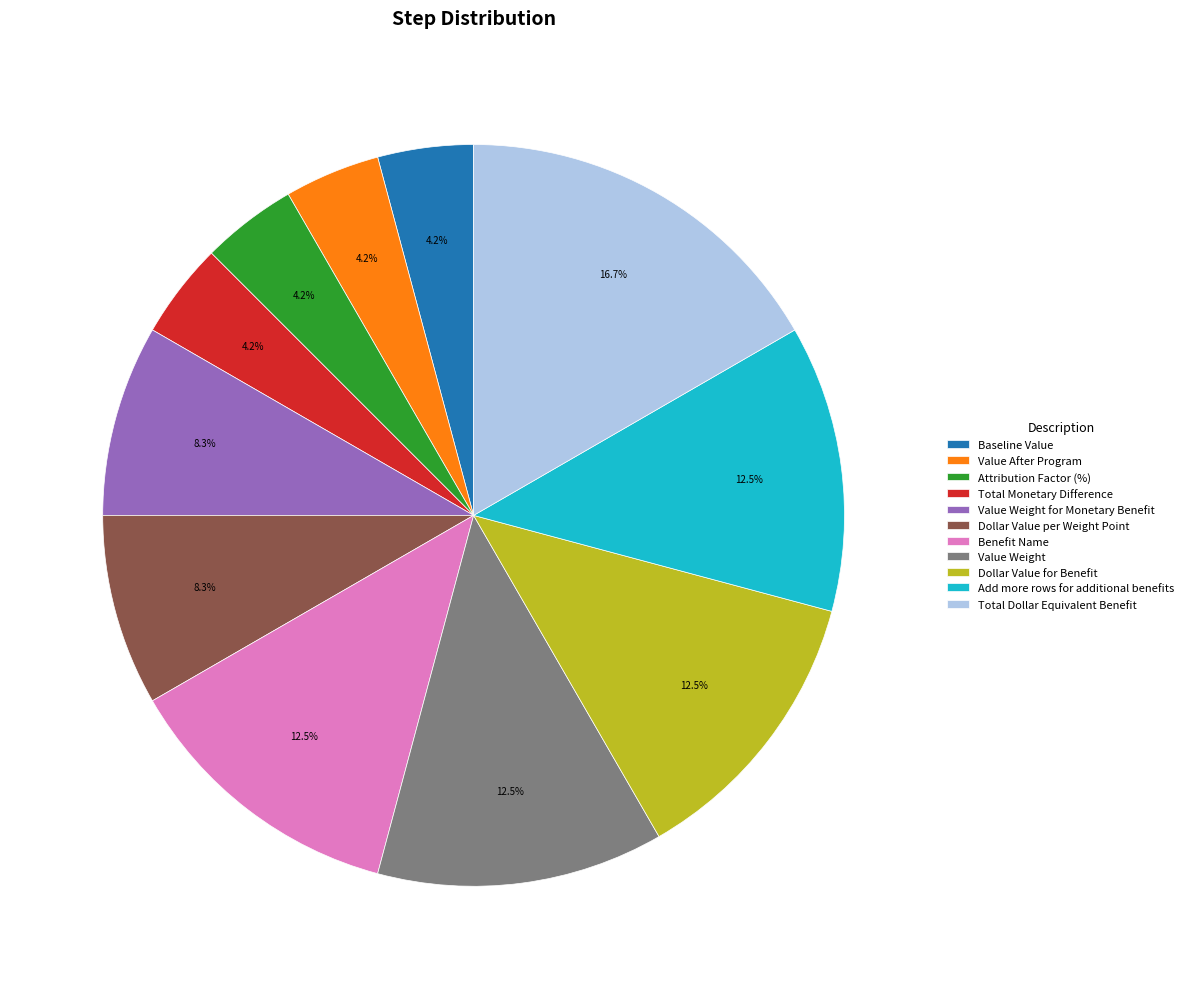

Does any single category account for the majority?

No